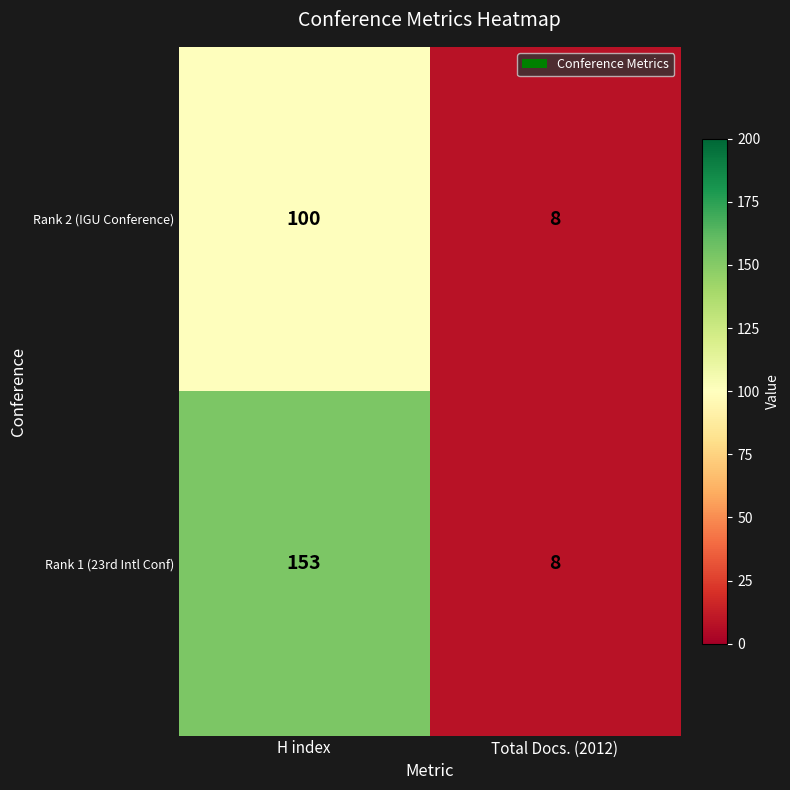

What is the difference between the maximum and minimum values in the Rank 2 (IGU Conference) series?

92